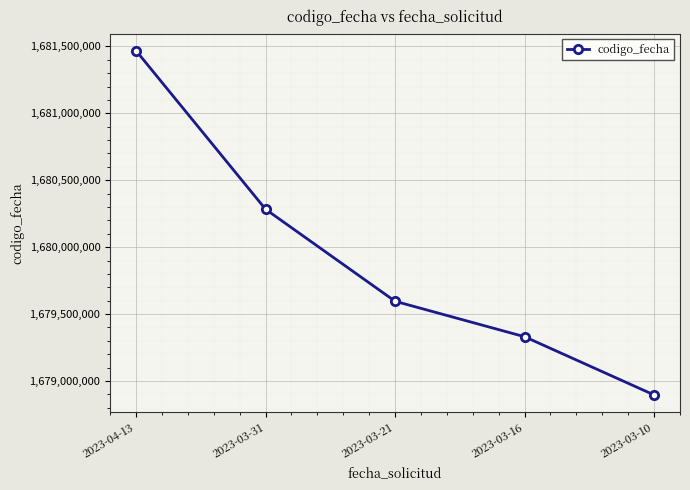

True or false: there are more than 2 points higher than both neighbors.

False